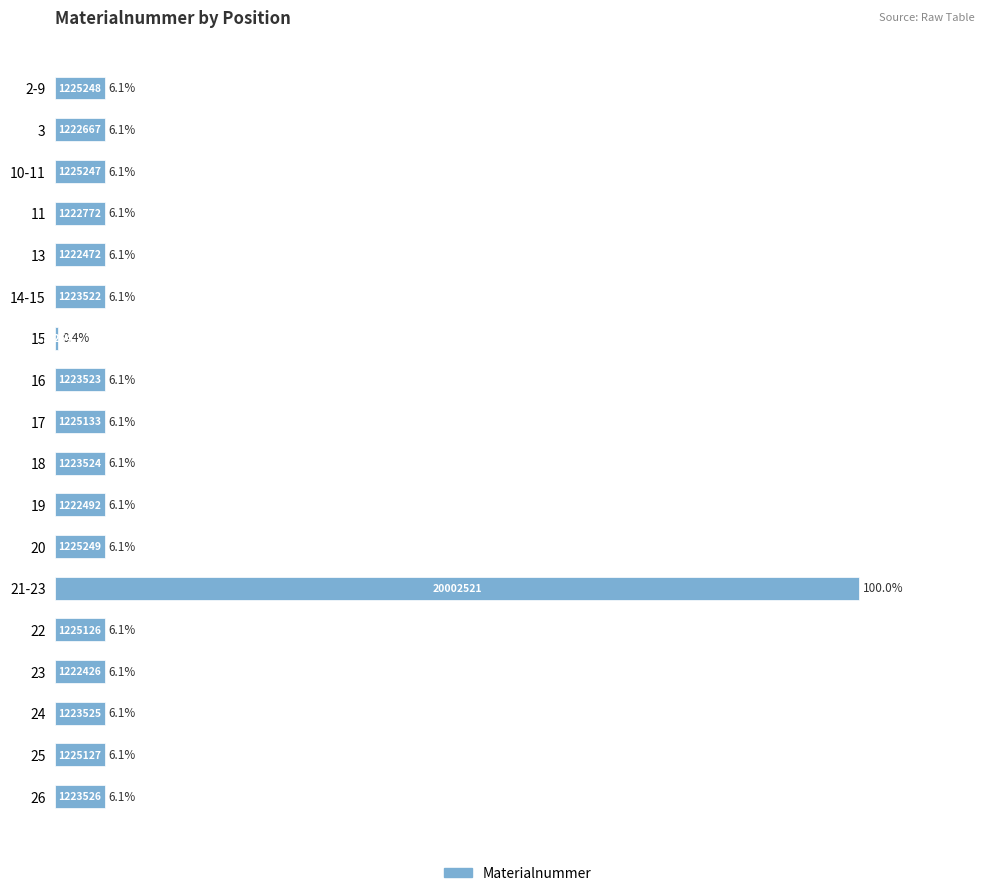

Is it true that the value at 2-9 is 2.3?

False